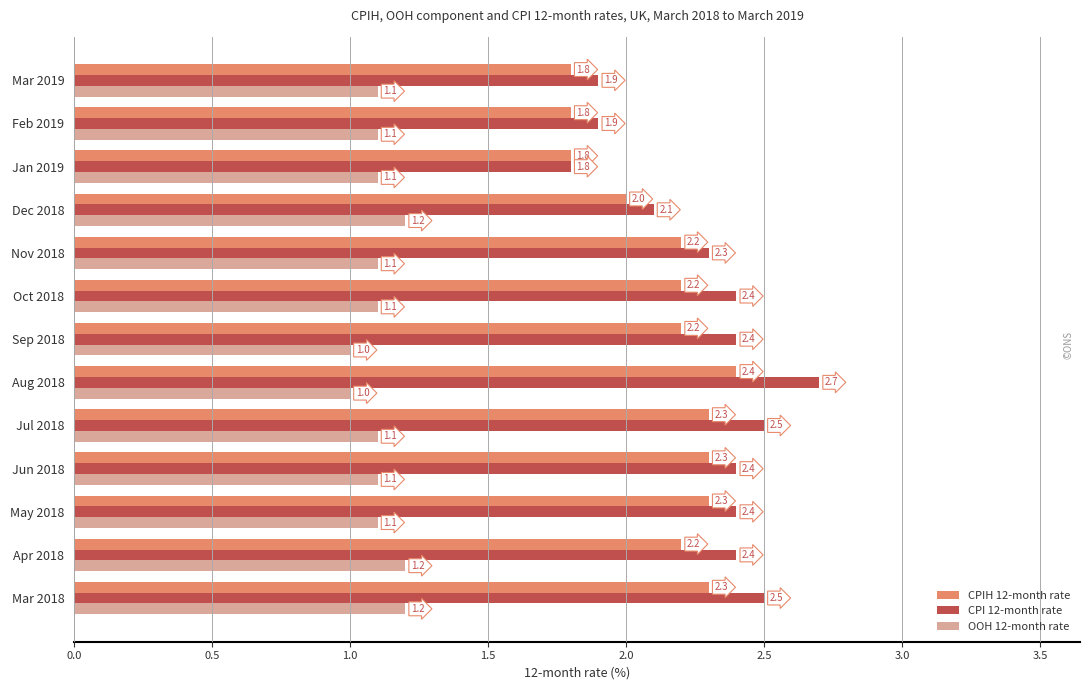

What is the maximum value shown in the chart?

2.7